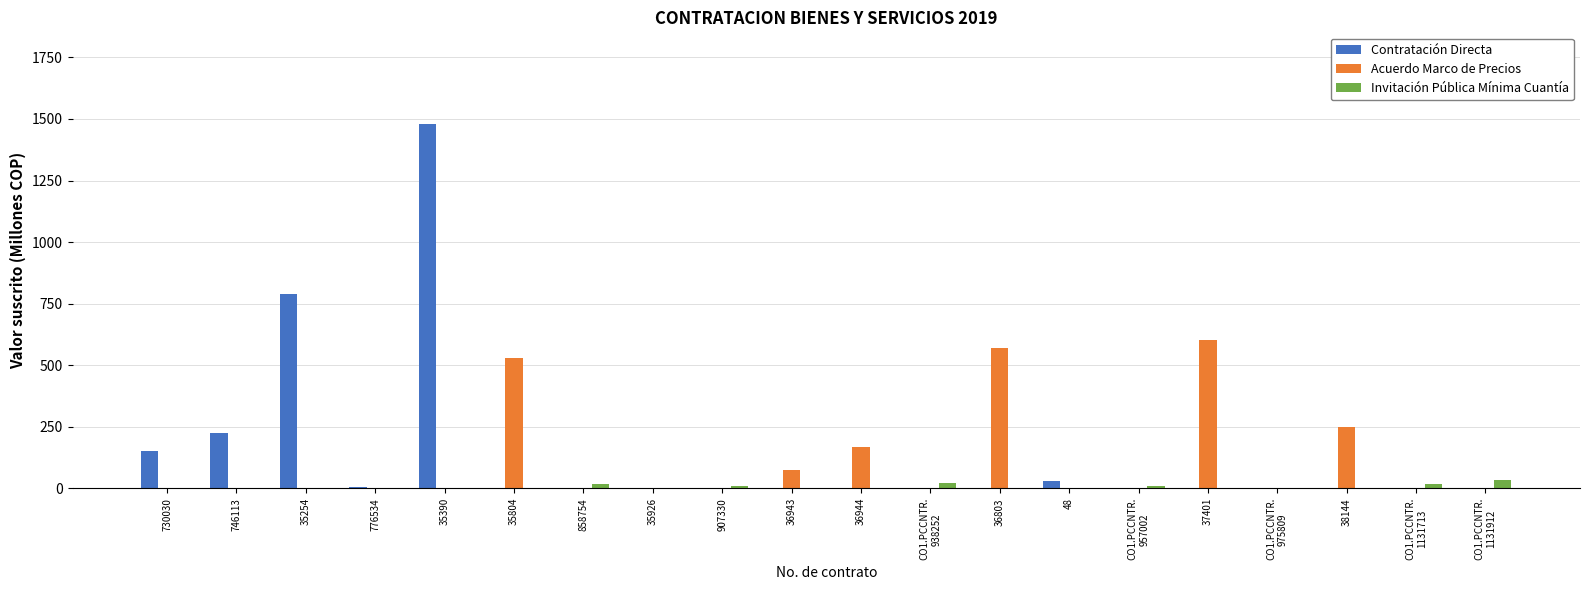

Which series changed the most between 35390 and 907330?

Contratación Directa